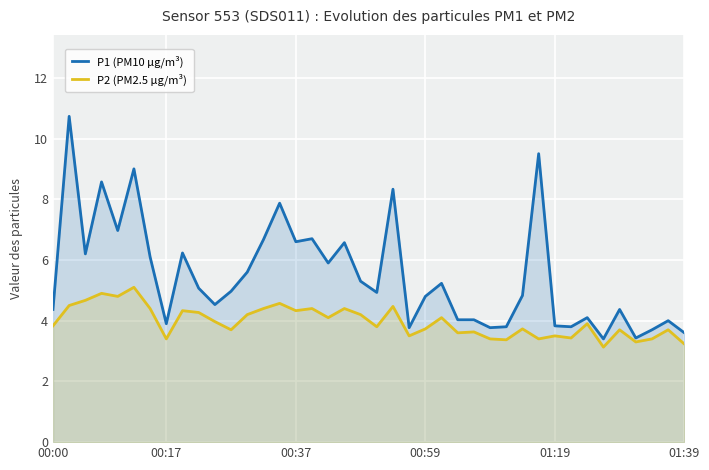

What position from the right is 28?

12